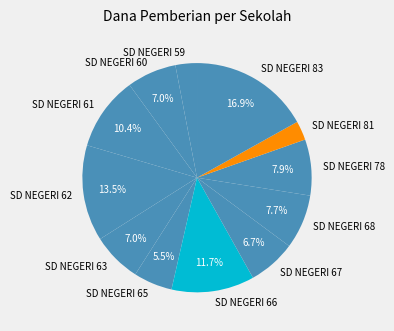

How many segments does this pie chart have?

12